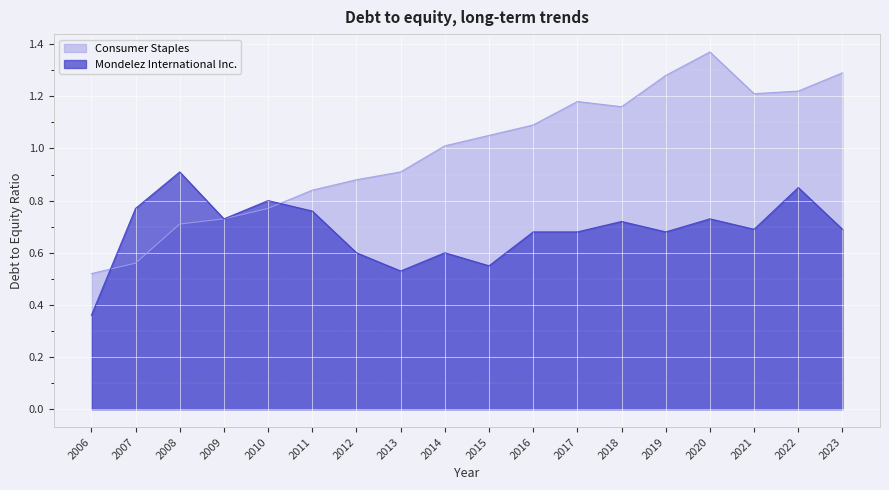

What is the average value of the Consumer Staples series?

1.0